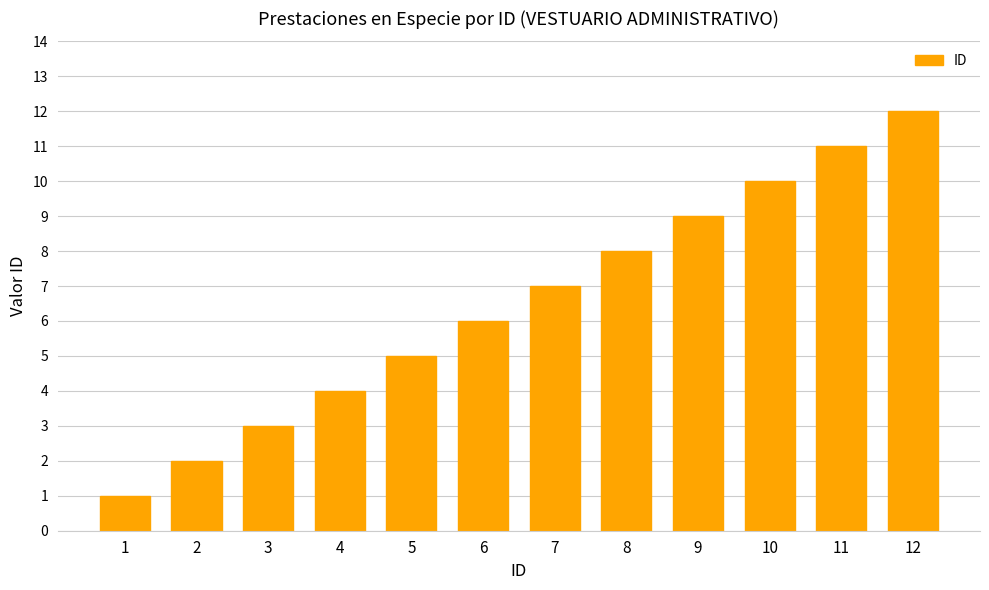

List the labels in order of value, smallest first.

1, 2, 3, 4, 5, 6, 7, 8, 9, 10, 11, 12